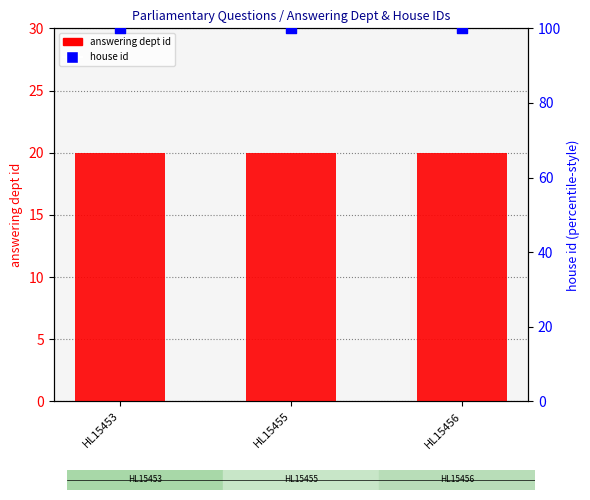

Which series reaches the maximum Y coordinate?

house id